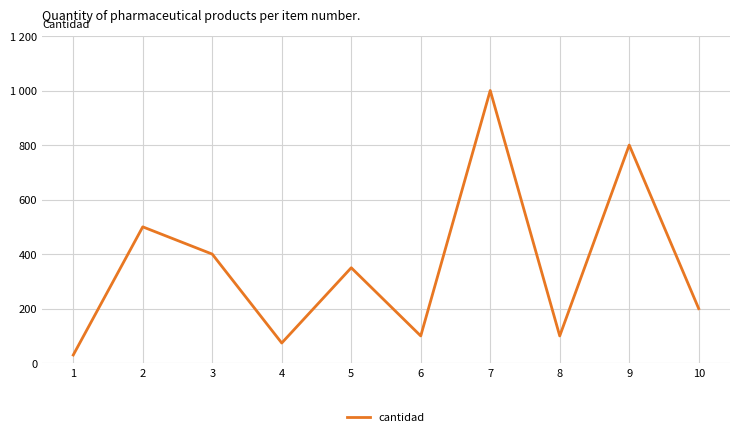

Reading left to right, what are all the values shown in this chart?

30	500	400	74	350	100	1000	100	800	200